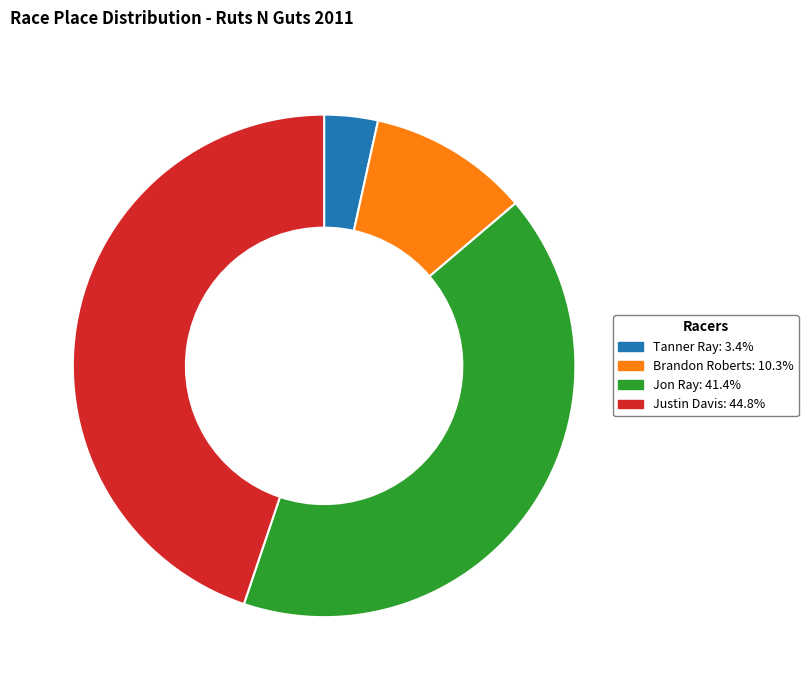

Which category has the smallest portion of the pie?

Tanner Ray